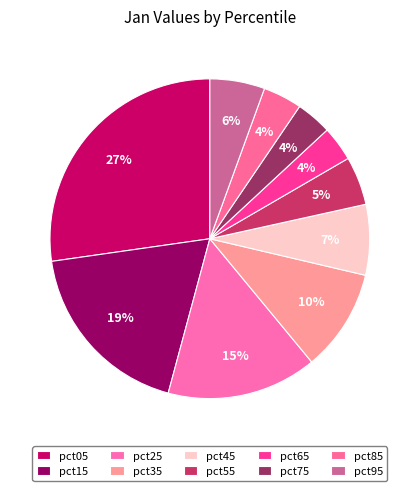

Between pct35 and pct25, which is larger?

pct25